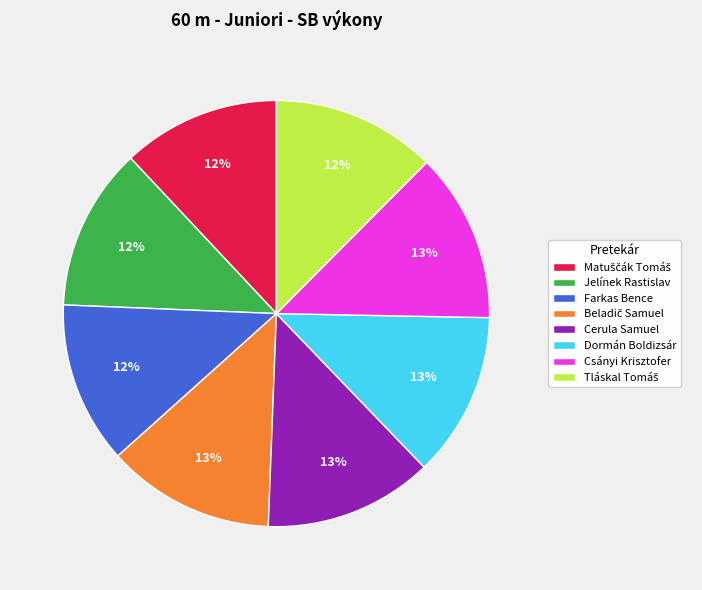

Is there any slice that represents more than half of the pie?

No